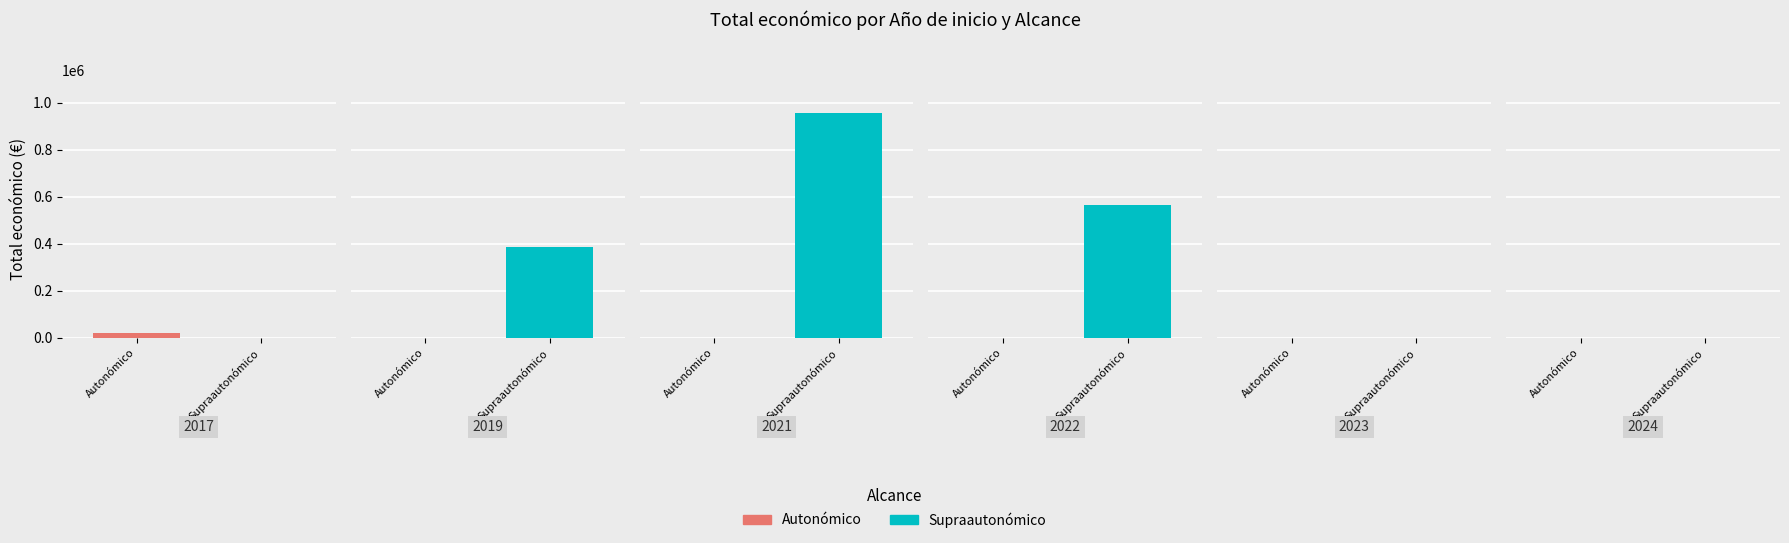

At which label is Supraautonómico closest to 0?

2017